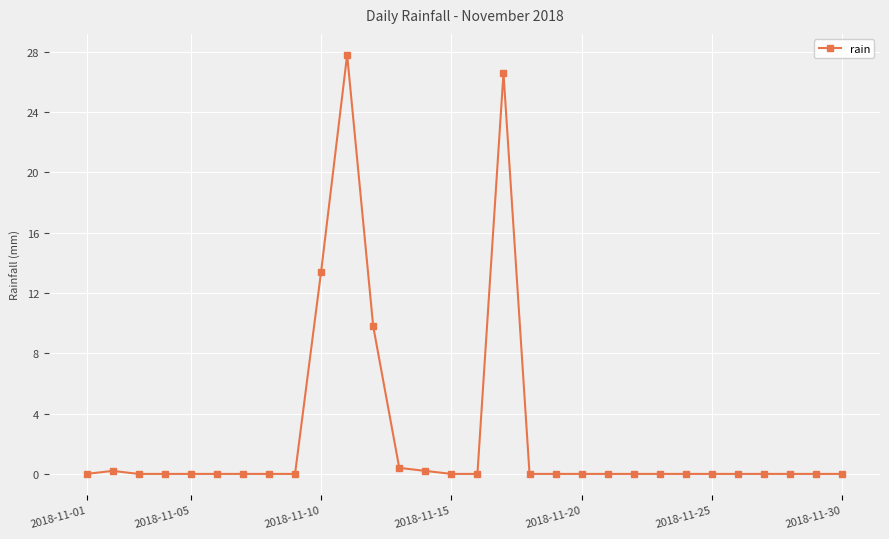

True or false: there are more than 0 points higher than both neighbors.

True